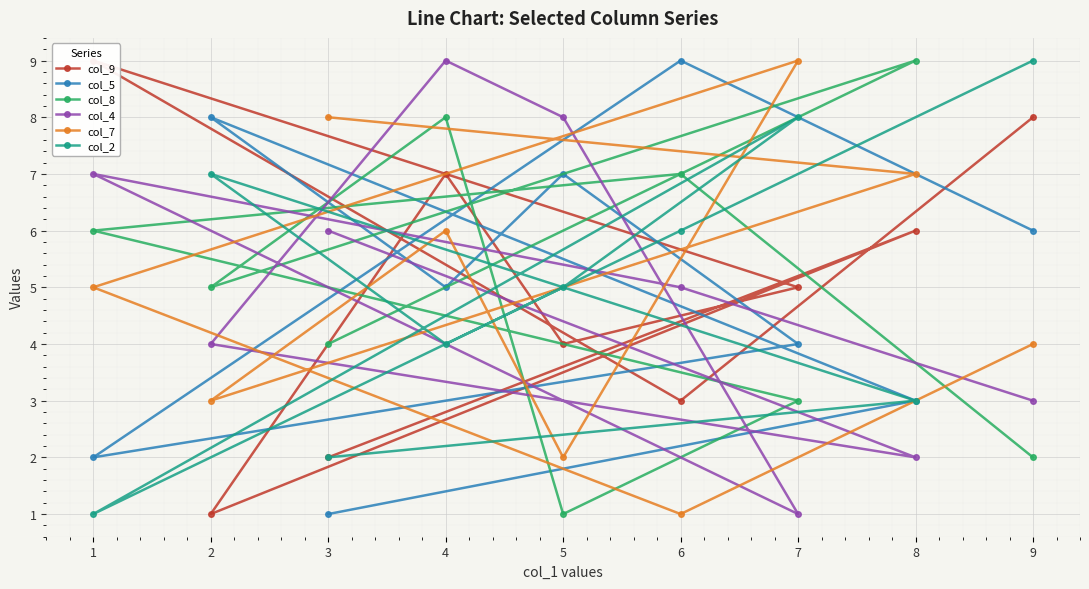

List the labels in order of col_4 value, largest first.

4, 5, 1, 3, 6, 2, 9, 8, 7